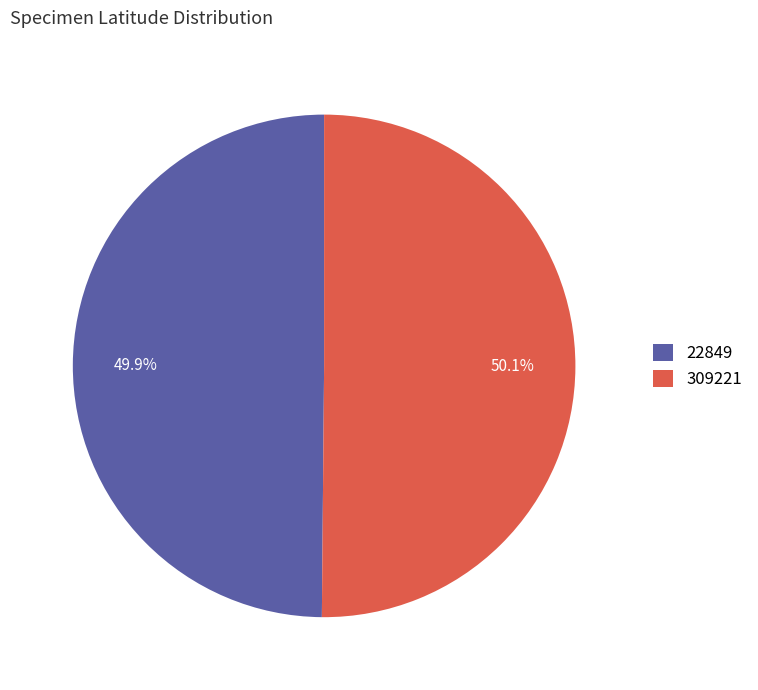

Is there any slice that represents more than half of the pie?

Yes